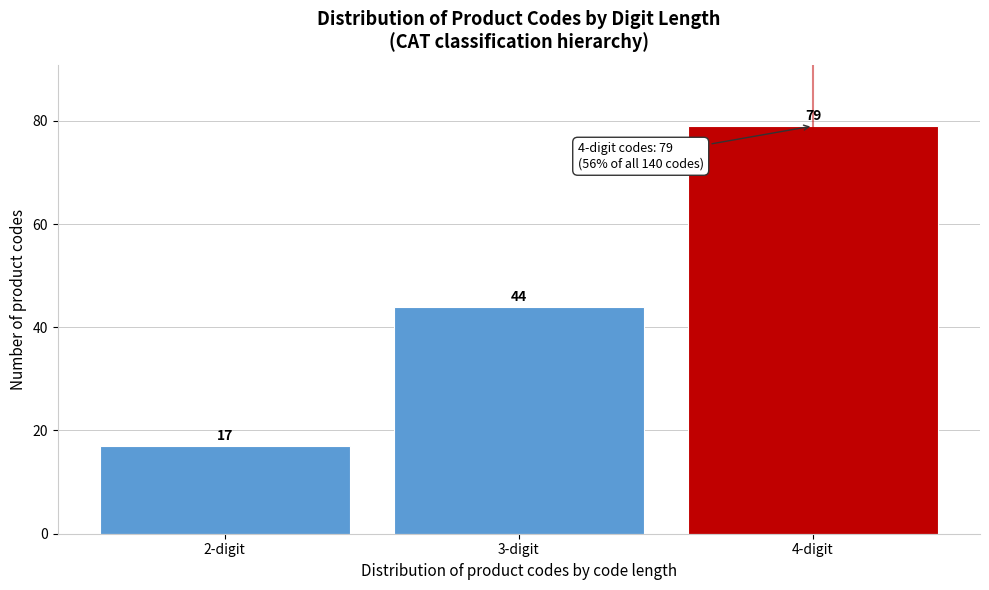

Reading left to right, extract all data points from this chart.

17	44	79